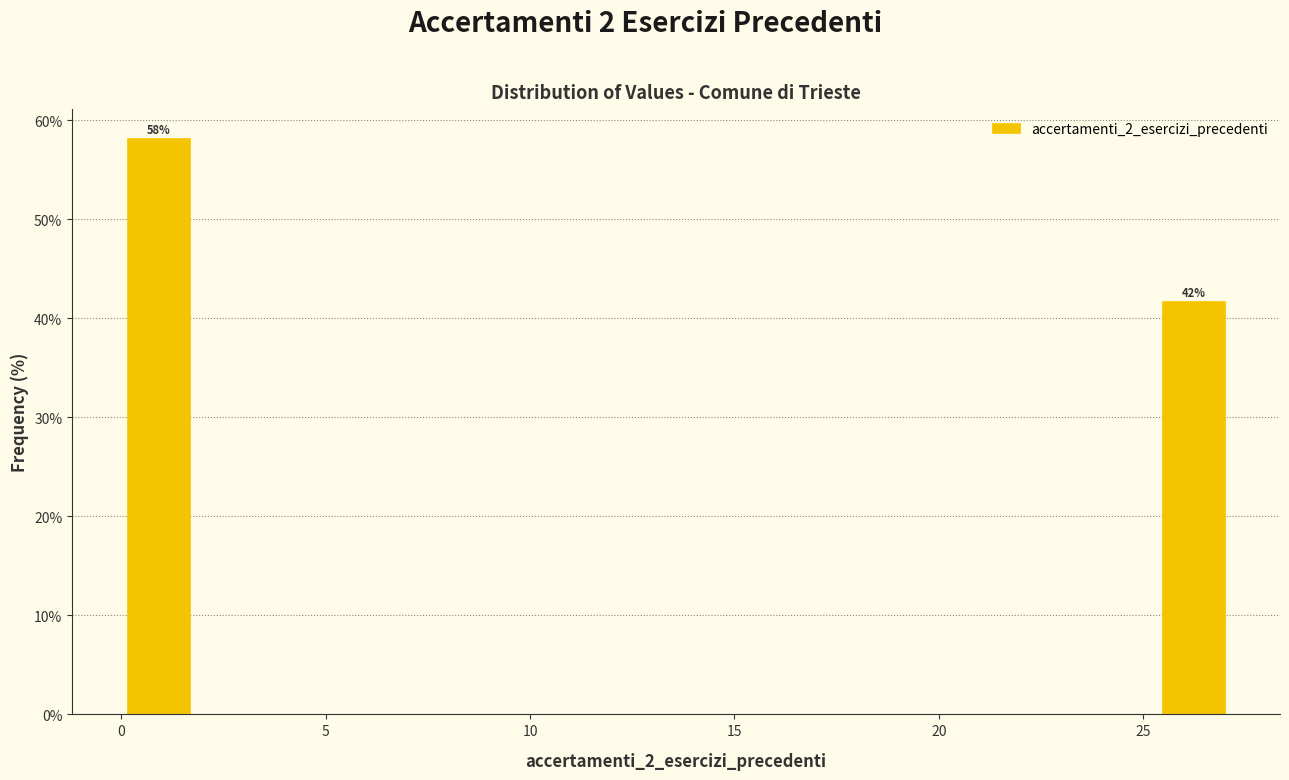

Around what value on the x-axis is the tallest bar? Give the approximate position of its centre, as read against the axis.

1.0